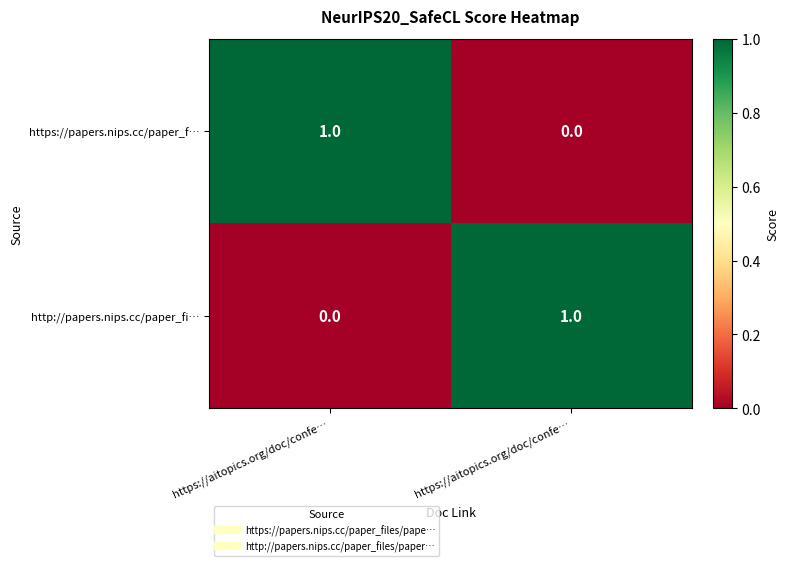

Which category has the highest value across all series?

https://aitopics.org/doc/confe…